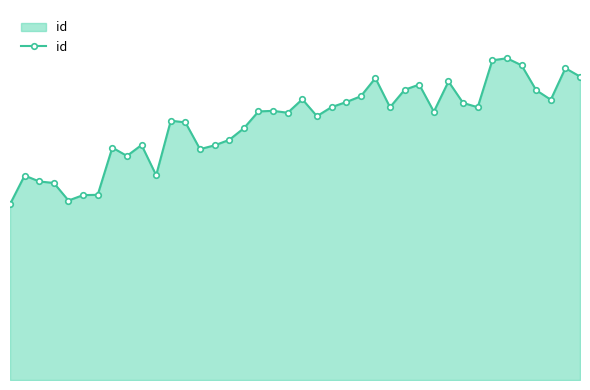

What is the maximum value shown in the chart?

24858.0